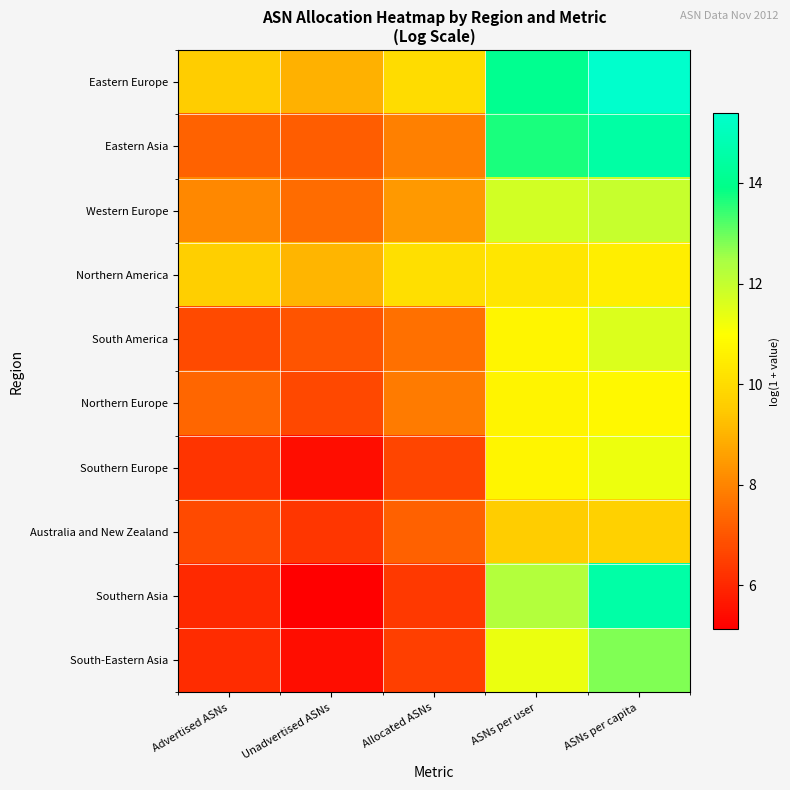

At which category is the sum across all series the highest?

ASNs per capita